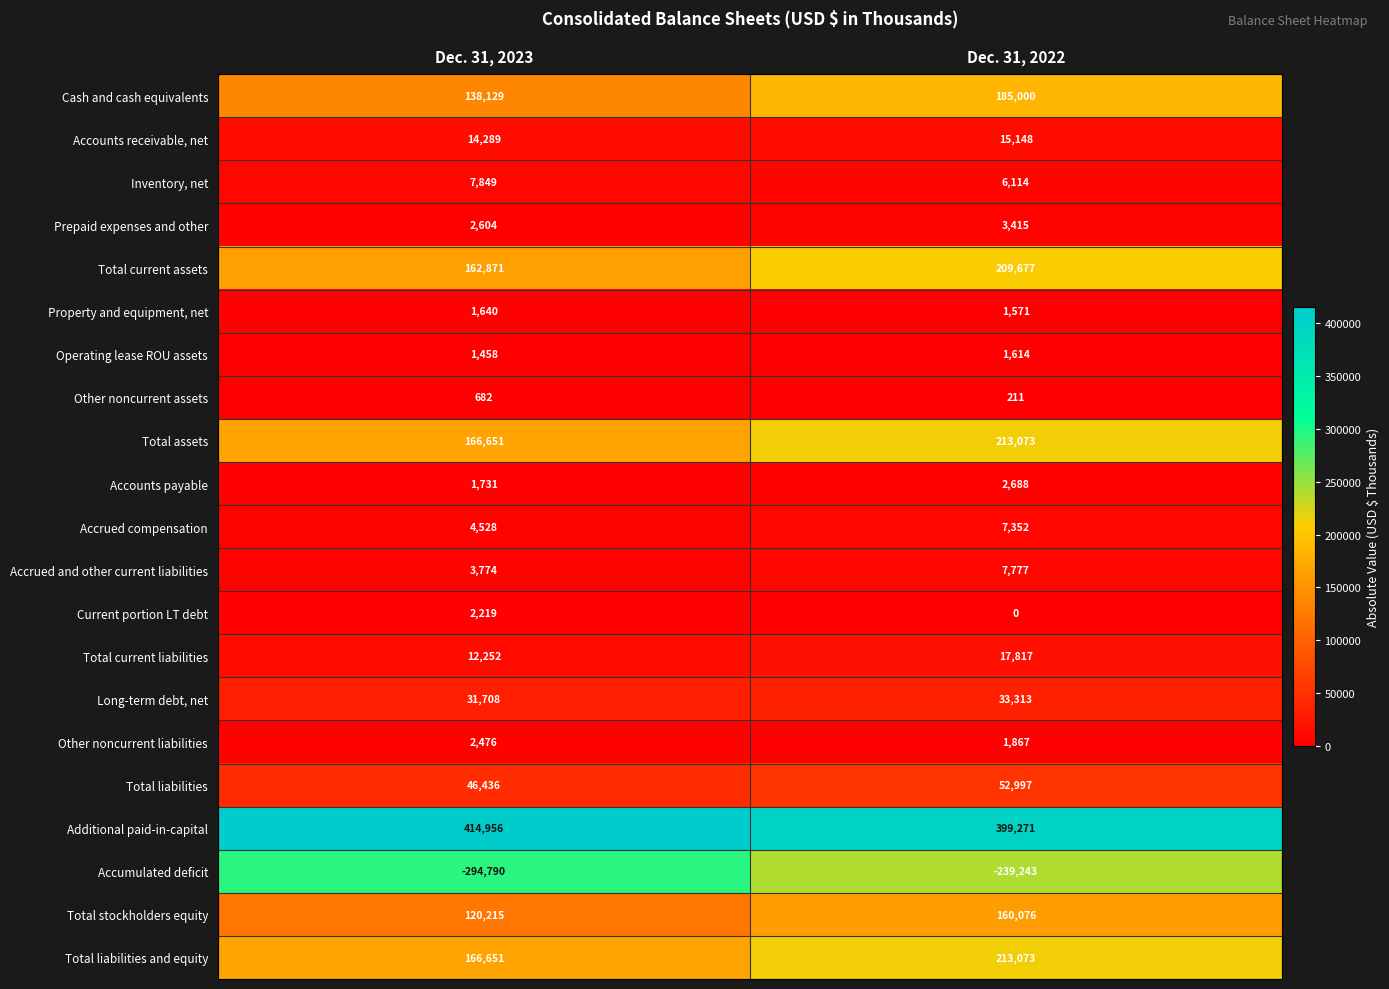

Which series has the largest total across all categories?

Additional paid-in-capital